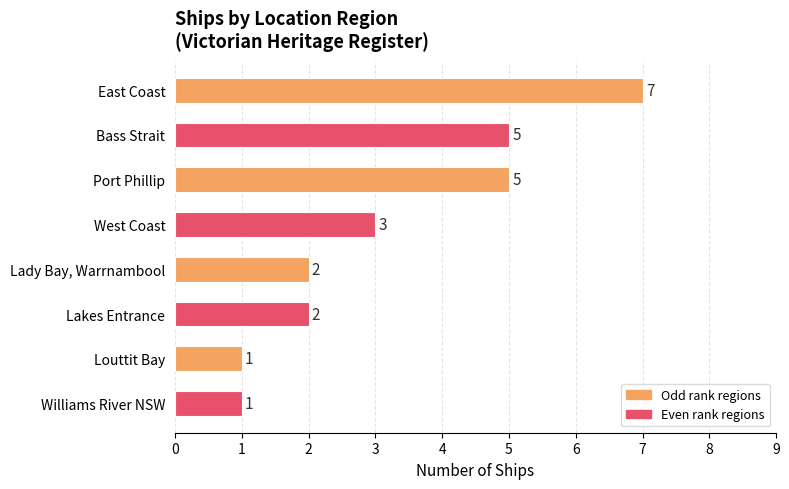

What is the change in value from Port Phillip to Louttit Bay?

-4